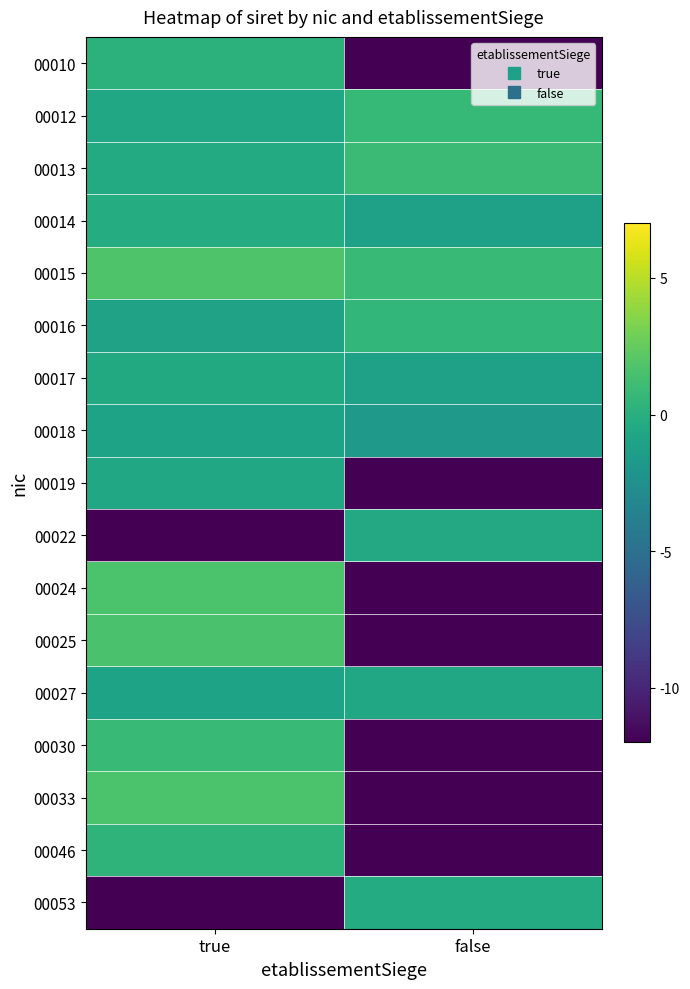

At which category does the chart reach its minimum across all series?

false